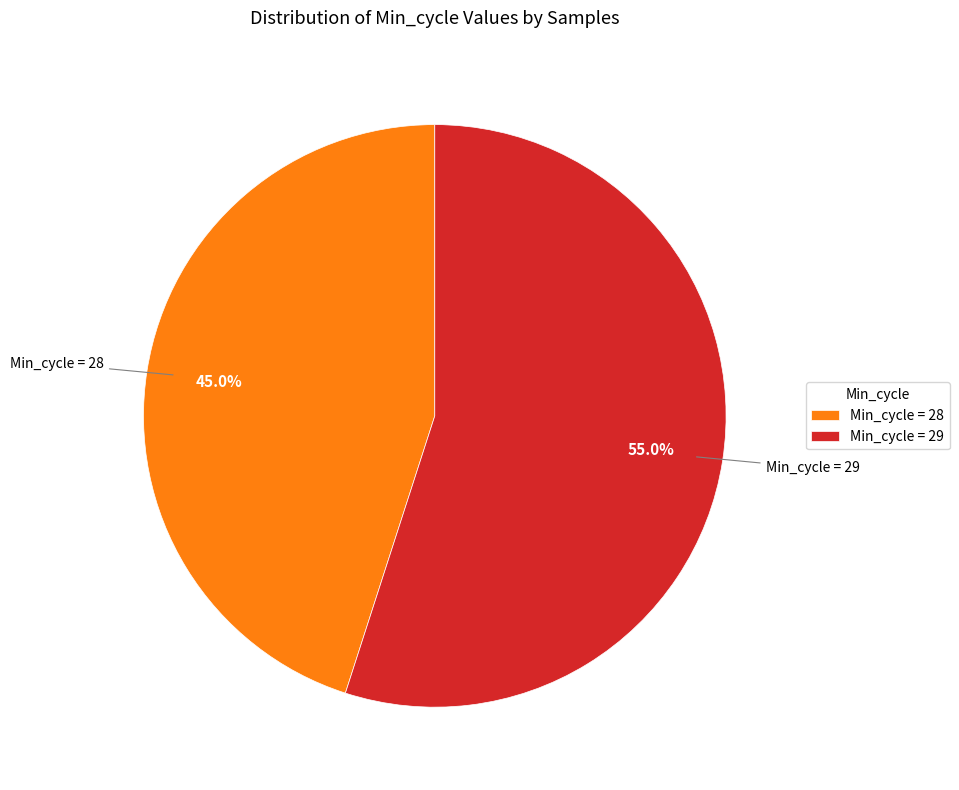

Rank the categories by value from highest to lowest.

Min_cycle = 29, Min_cycle = 28